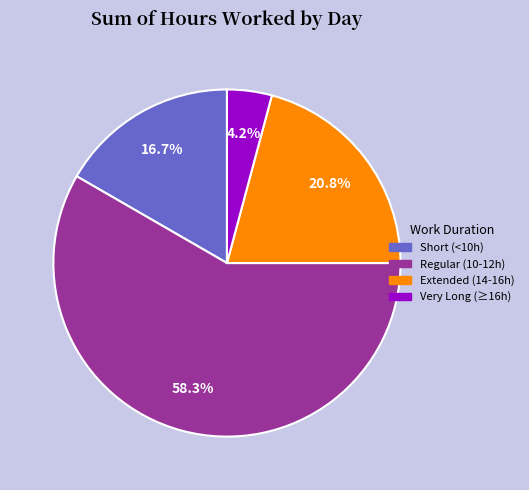

Does any single category account for the majority?

Yes